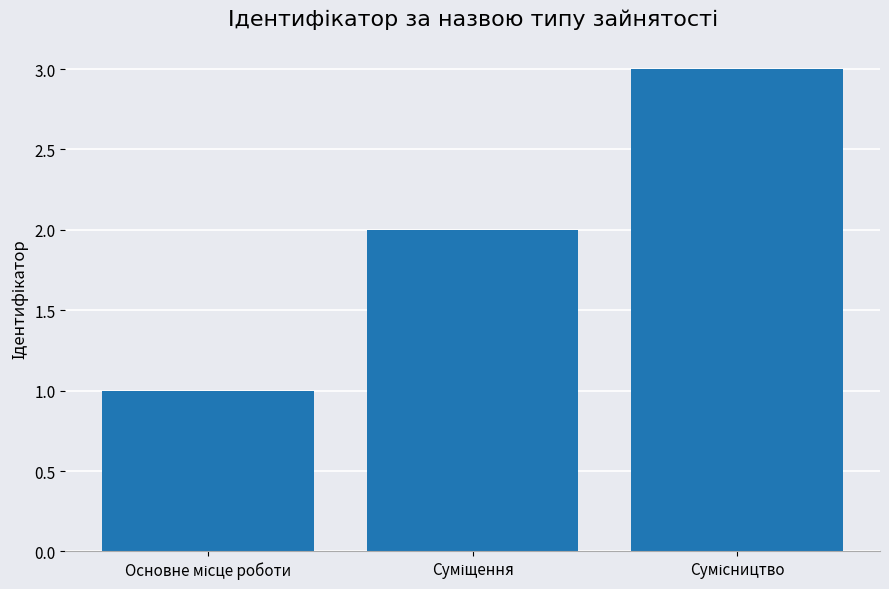

Does the chart contain any negative values?

No